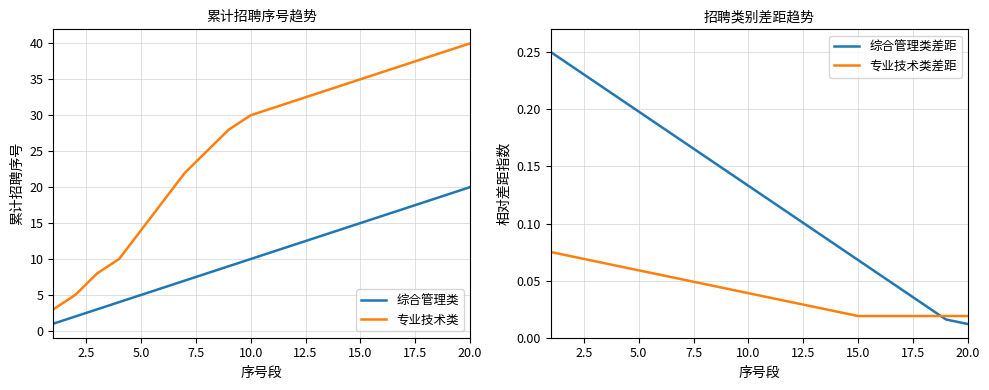

Is this an area chart (filled region under the line)?

No